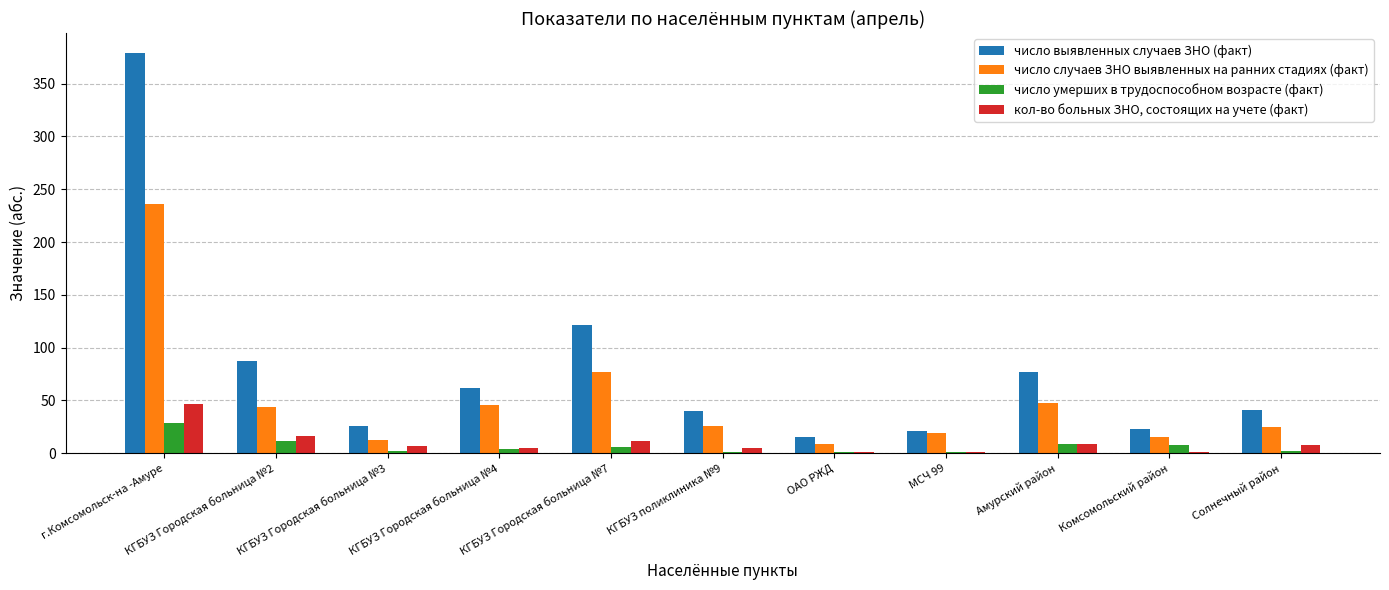

What is the sum of all кол-во больных ЗНО, состоящих на учете (факт) values?

112